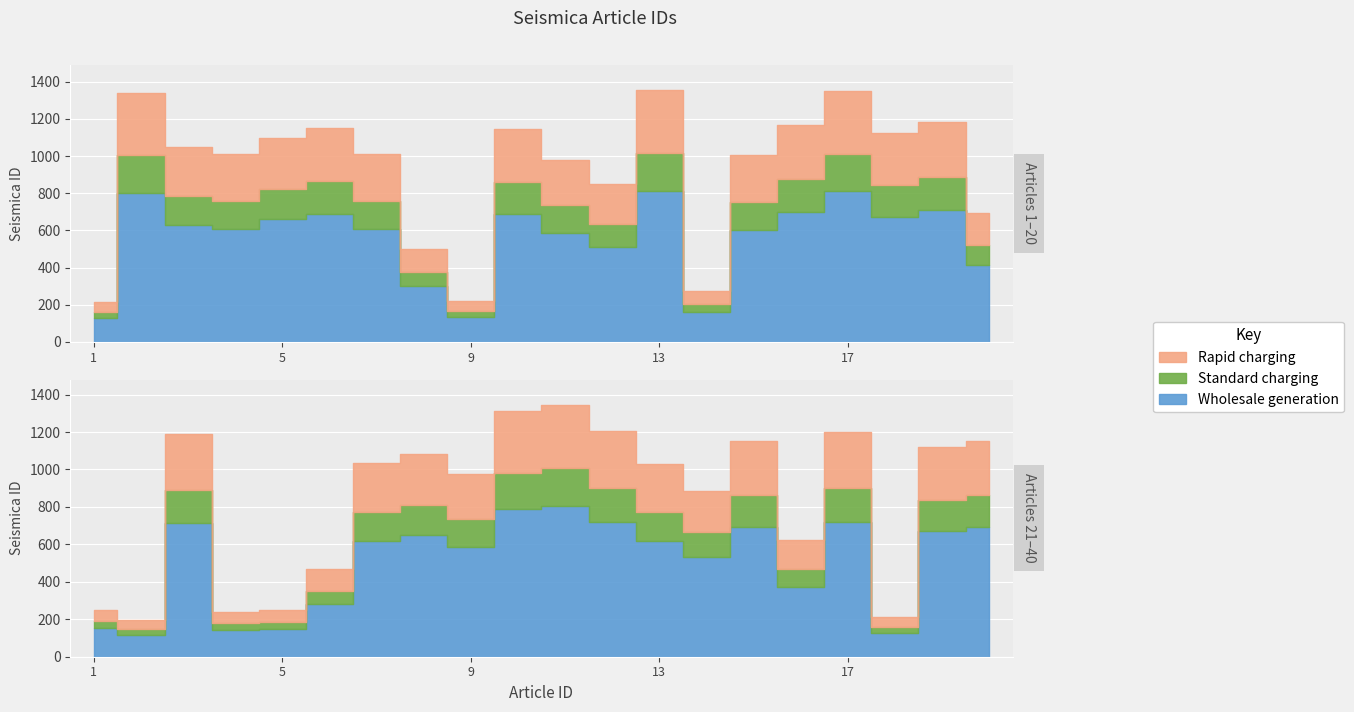

Reading left to right, list all the values displayed in this chart.

Seismica ID (1-20): 1=213	2=1339	3=1049	4=1011	5=1098	6=1151	7=1009	8=502	9=220	10=1145	11=981	12=849	13=1354	14=272	15=1007	16=1165	17=1351	18=1124	19=1184	20=692
Seismica ID (21-40): 1=252	2=197	3=1190	4=239	5=247	6=470	7=1033	8=1083	9=978	10=1311	11=1345	12=1203	13=1032	14=887	15=1154	16=624	17=1202	18=212	19=1119	20=1153